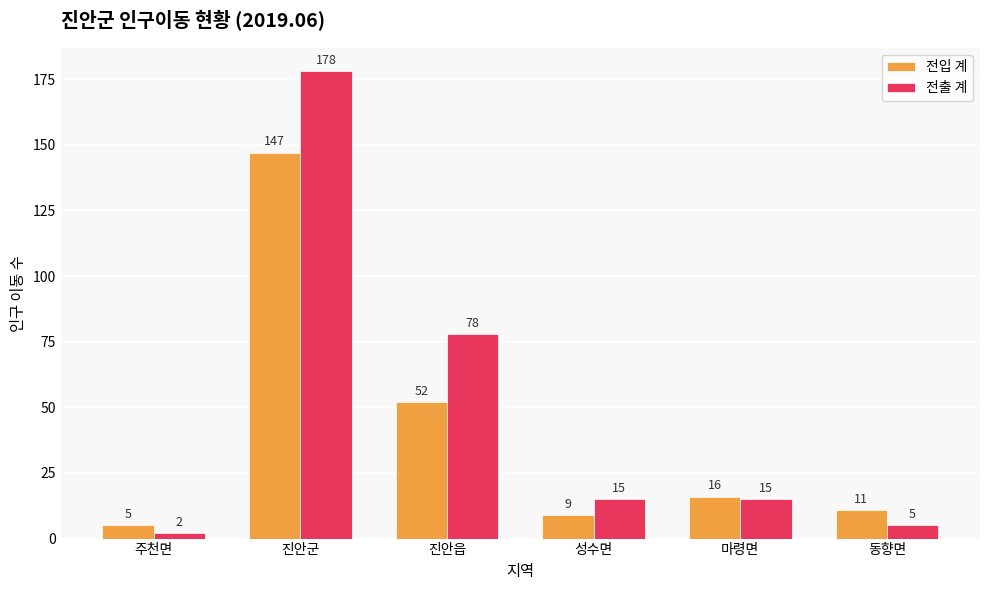

Reading left to right, extract all data points from this chart.

전입 계: 주천면=5	진안군=147	진안읍=52	성수면=9	마령면=16	동향면=11
전출 계: 주천면=2	진안군=178	진안읍=78	성수면=15	마령면=15	동향면=5